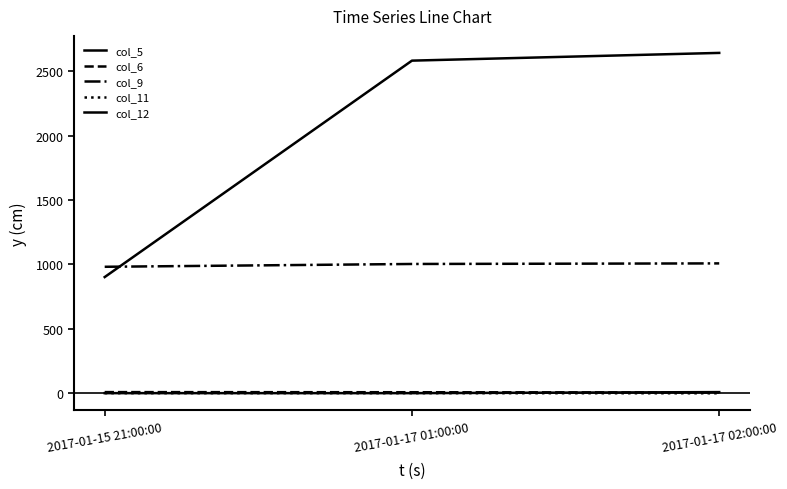

Does the chart have visible grid lines?

No